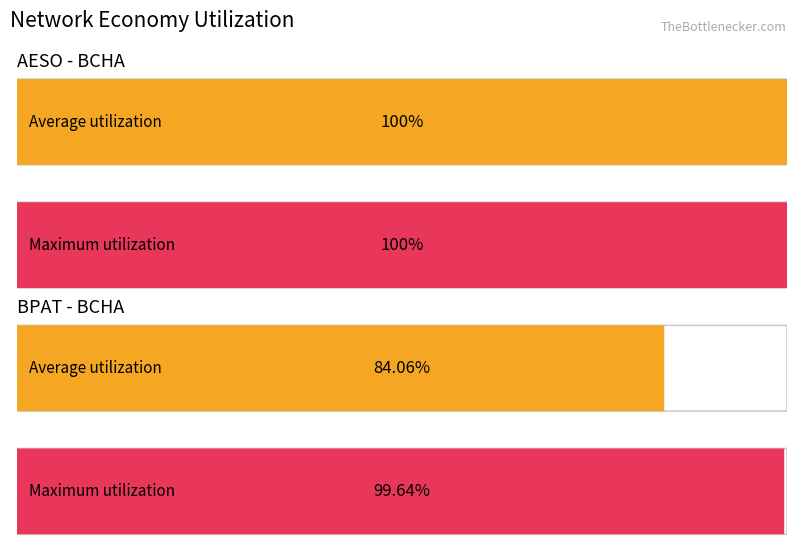

The Utilization series shows 1.1 at BPAT - BCHA. True or false?

False